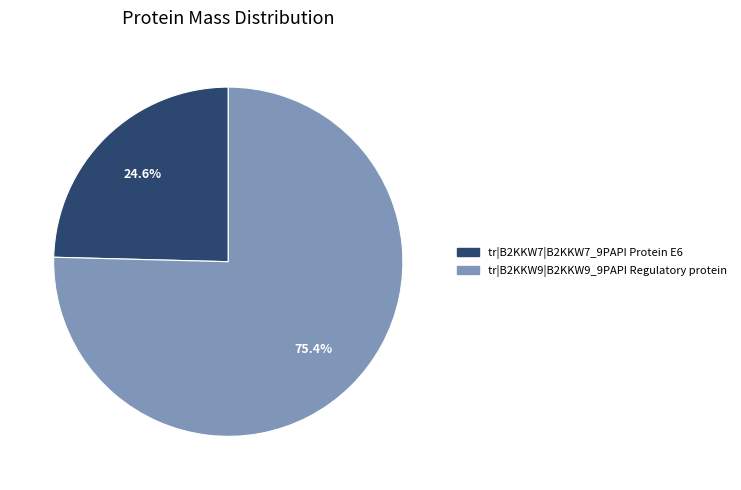

Is there any slice that represents more than half of the pie?

Yes